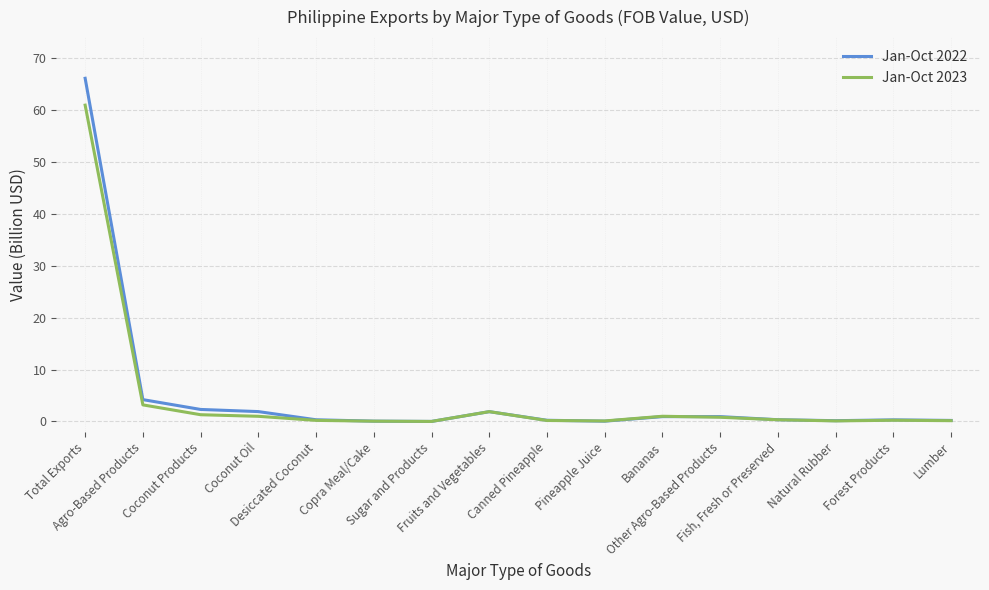

Rank the series by their maximum value, from highest to lowest.

Jan-Oct 2022, Jan-Oct 2023